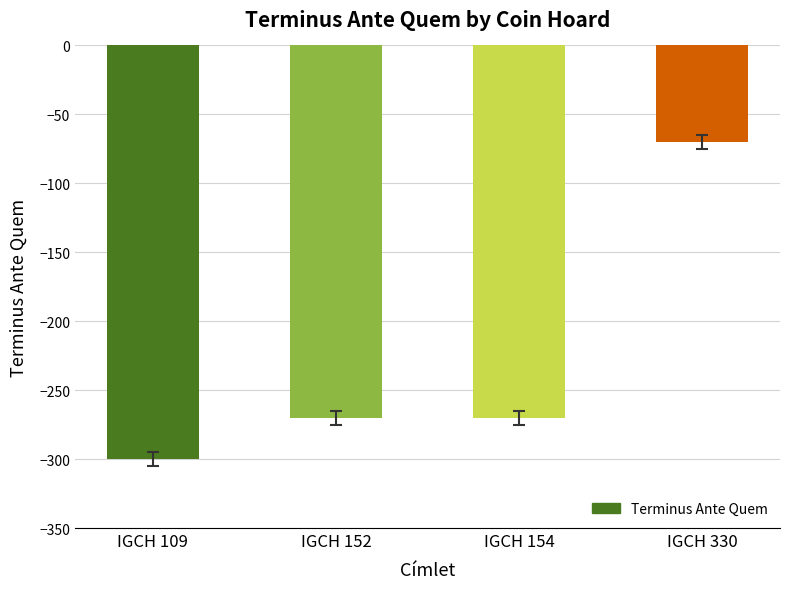

What is the sum of the values at IGCH 152 and IGCH 109?

-570